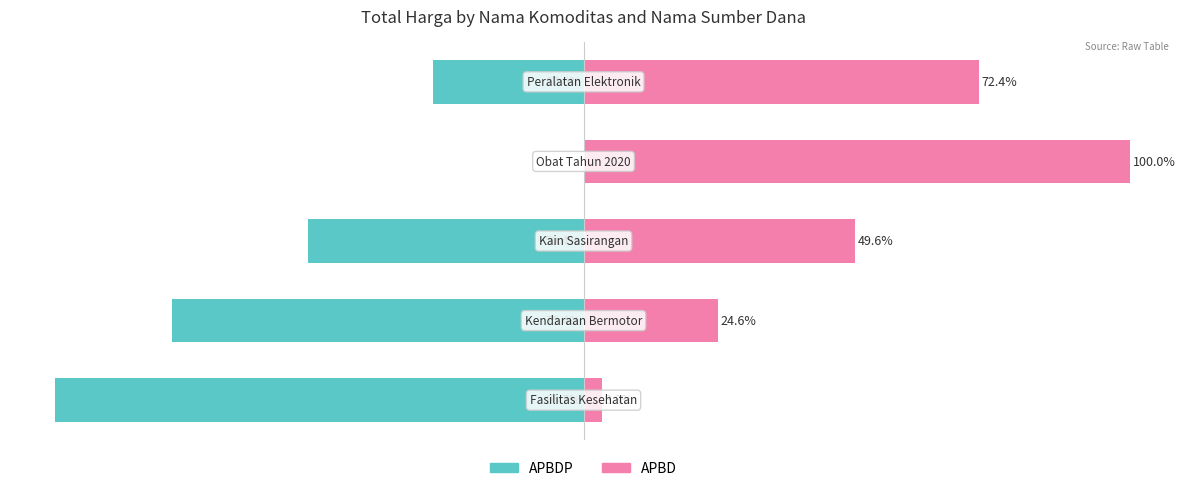

Between 2 and 4, which series saw the biggest shift?

APBD